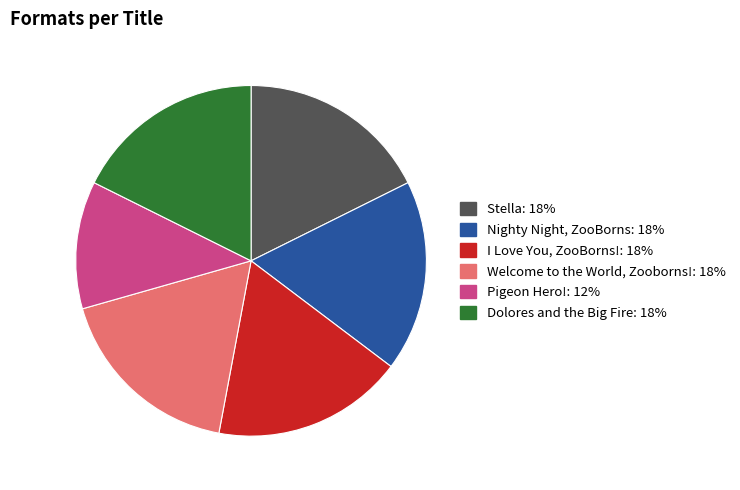

What is the ratio of the value at Dolores and the Big Fire to the value at Pigeon Hero!?

1.5